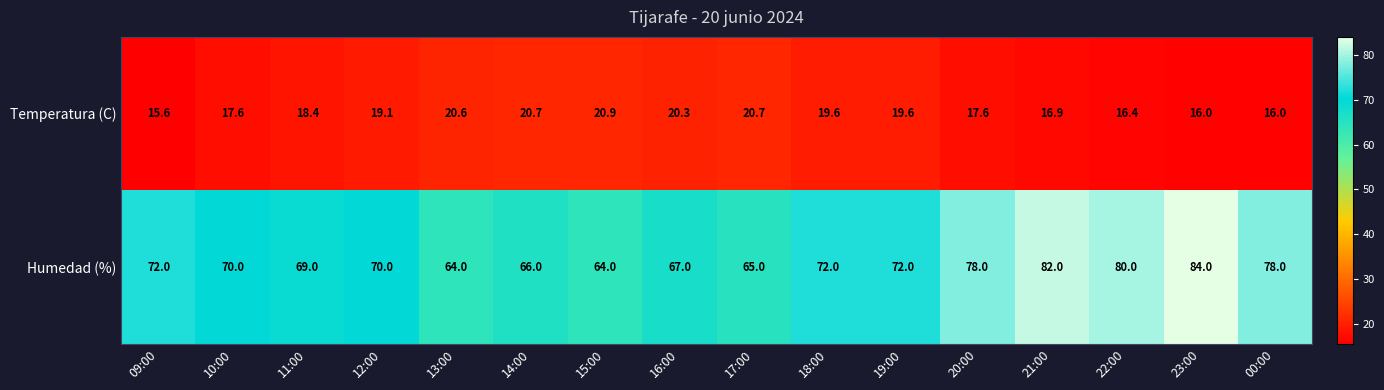

What value does the Temperatura (C) series have at 20:00?

17.6